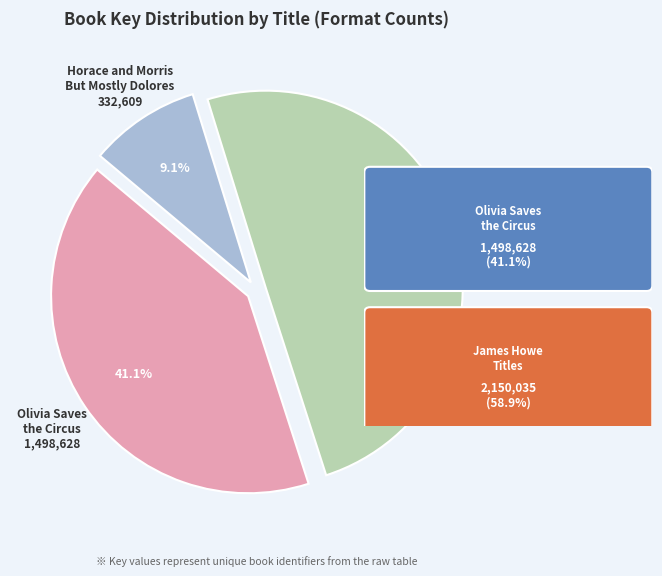

What is the largest slice in the pie chart?

Horace and Morris Join the Chorus